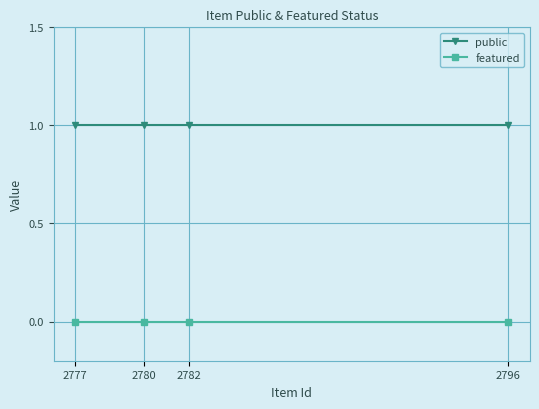

Which series has the widest spread of values?

public